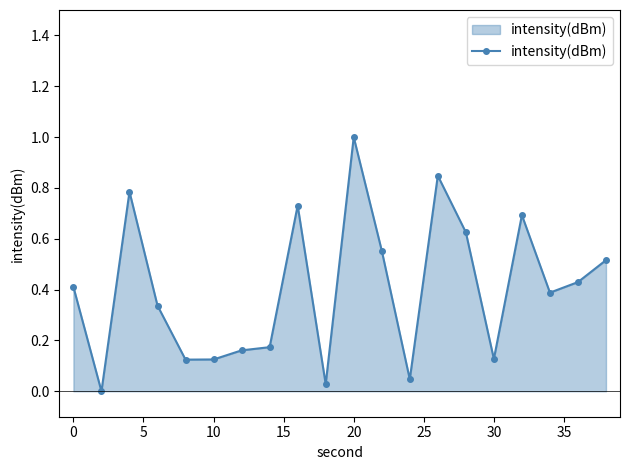

What is the greatest value displayed?

1.0